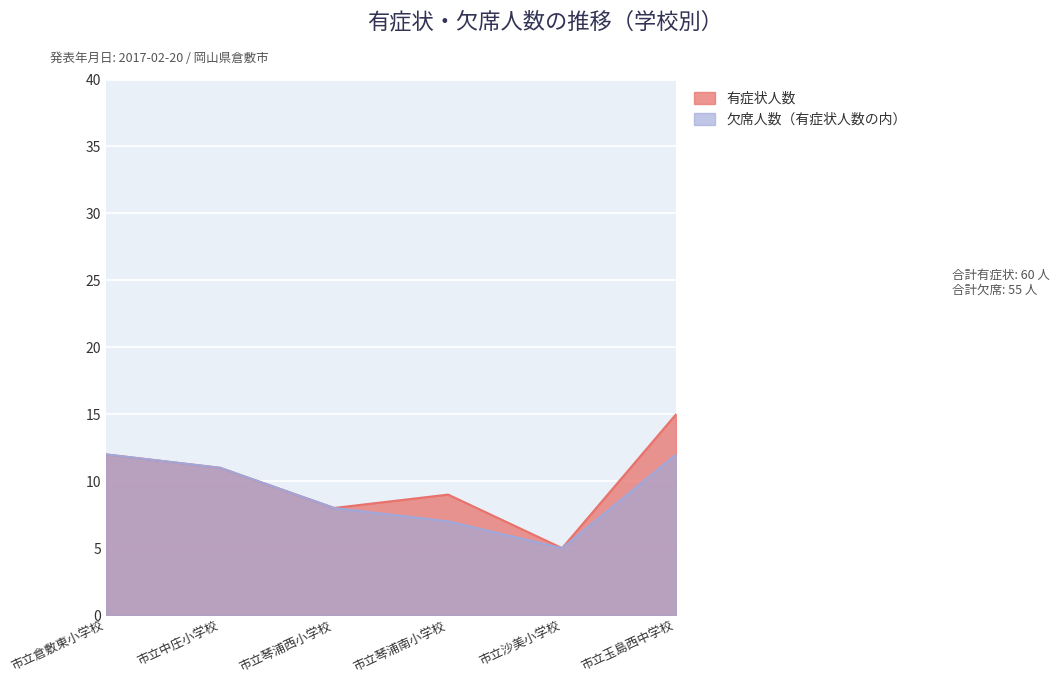

True or false: 欠席人数（有症状人数の内） has more than 2 points higher than both neighbors.

False